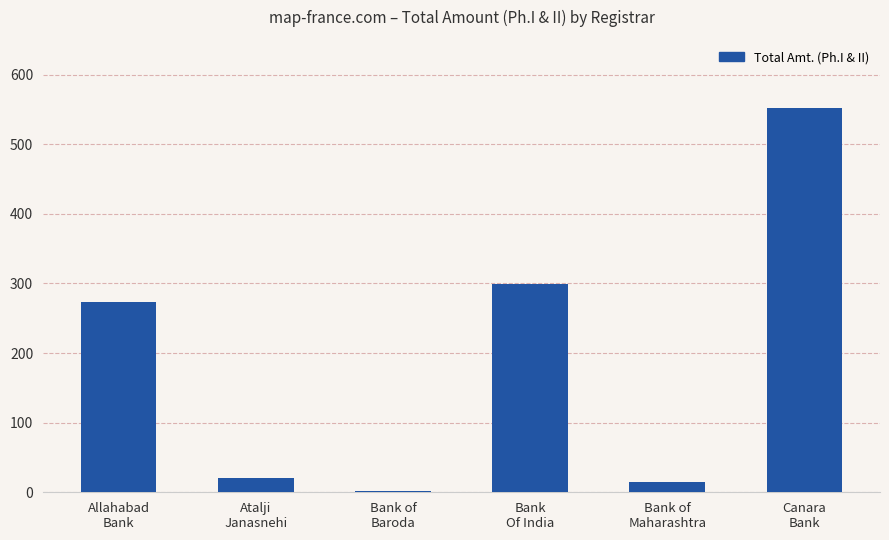

List the labels in order of value, largest first.

Canara
Bank, Bank
Of India, Allahabad
Bank, Atalji
Janasnehi, Bank of
Maharashtra, Bank of
Baroda